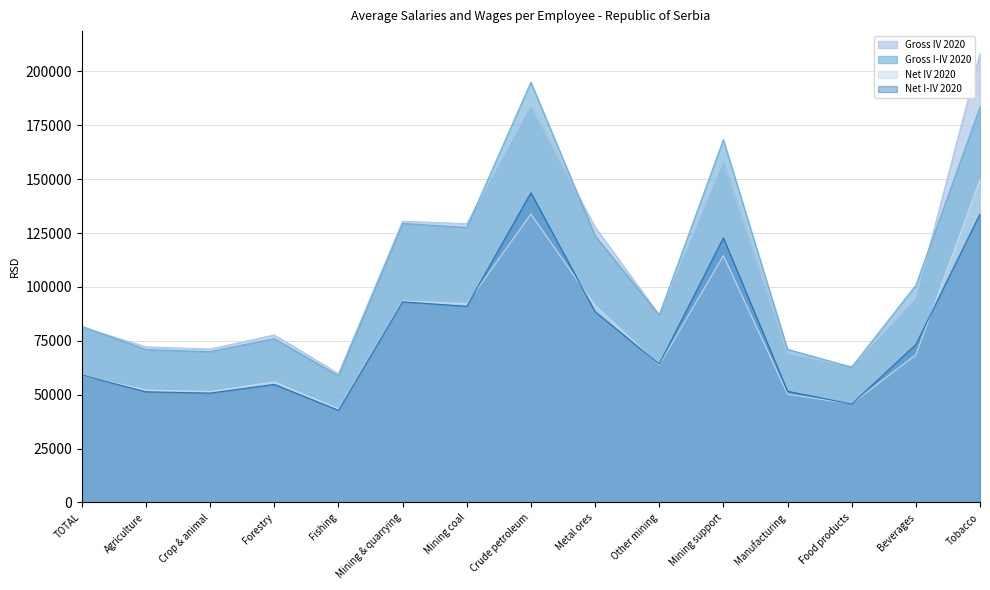

What position from the right is Crop & animal?

13